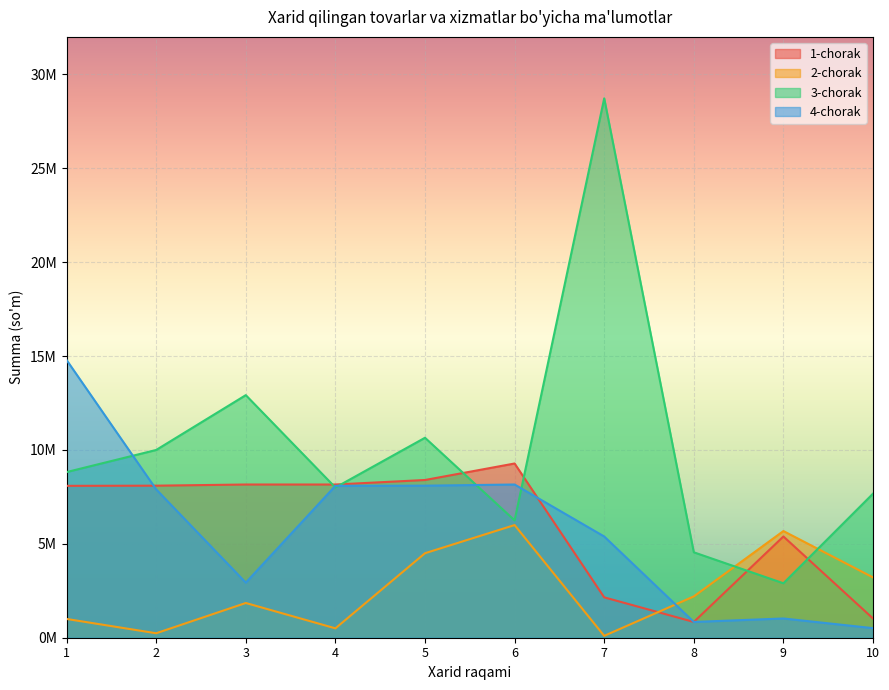

Where is the first local minimum for 1-chorak?

8